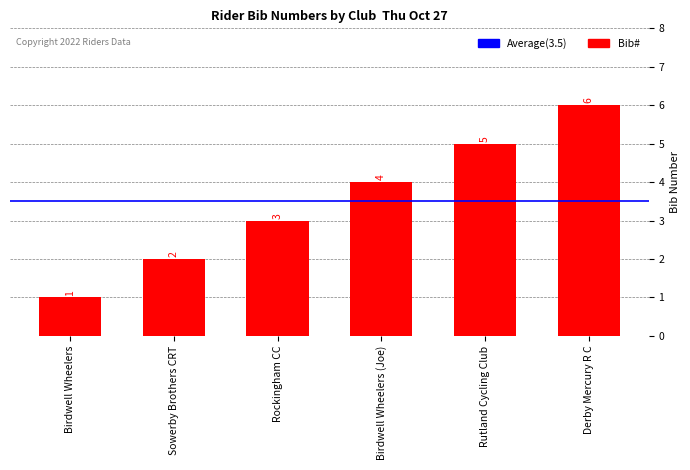

List the labels in order of value, largest first.

Derby Mercury R C, Rutland Cycling Club, Birdwell Wheelers (Joe), Rockingham CC, Sowerby Brothers CRT, Birdwell Wheelers